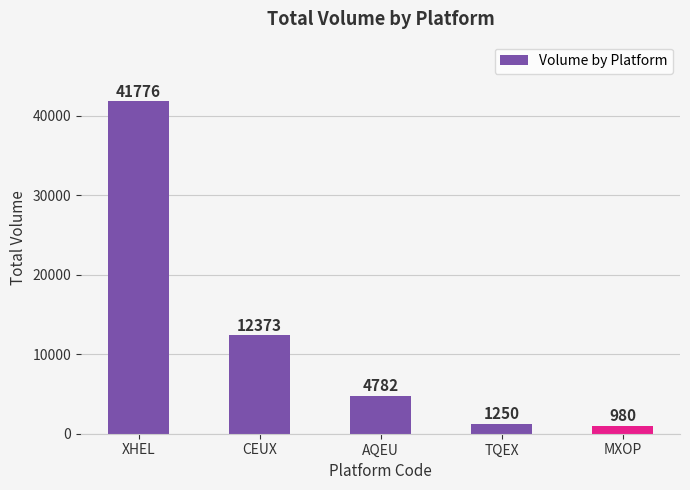

Reading left to right, what are all the values shown in this chart?

XHEL=41776	CEUX=12373	AQEU=4782	TQEX=1250	MXOP=980